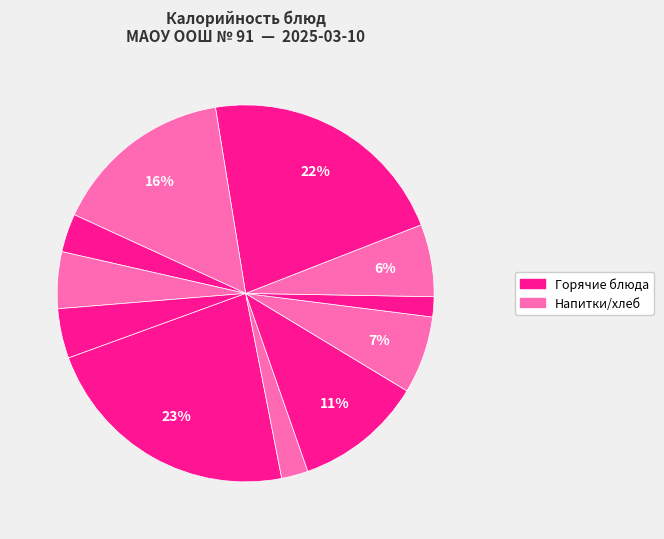

Is there a majority slice in this chart?

No